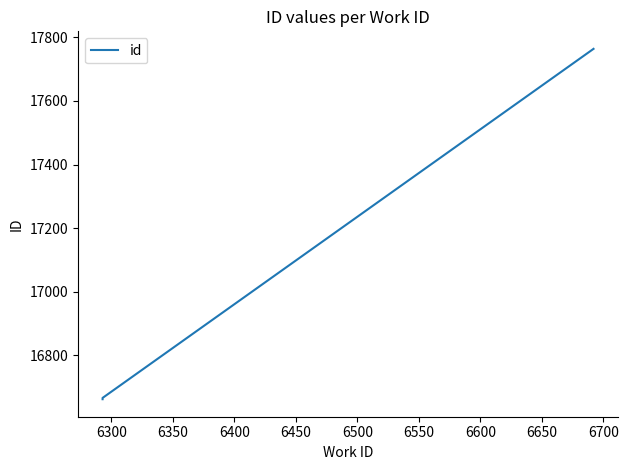

What is the greatest value displayed?

17764